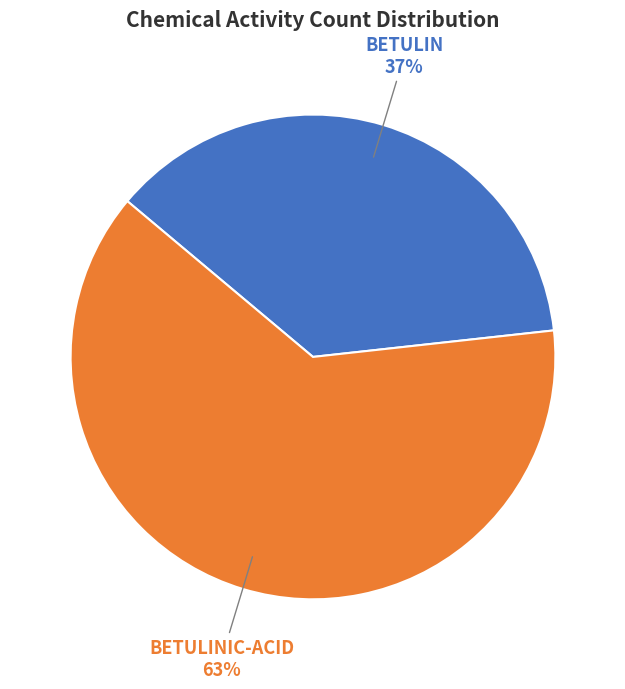

To the nearest percent, what is the average slice percentage?

50%